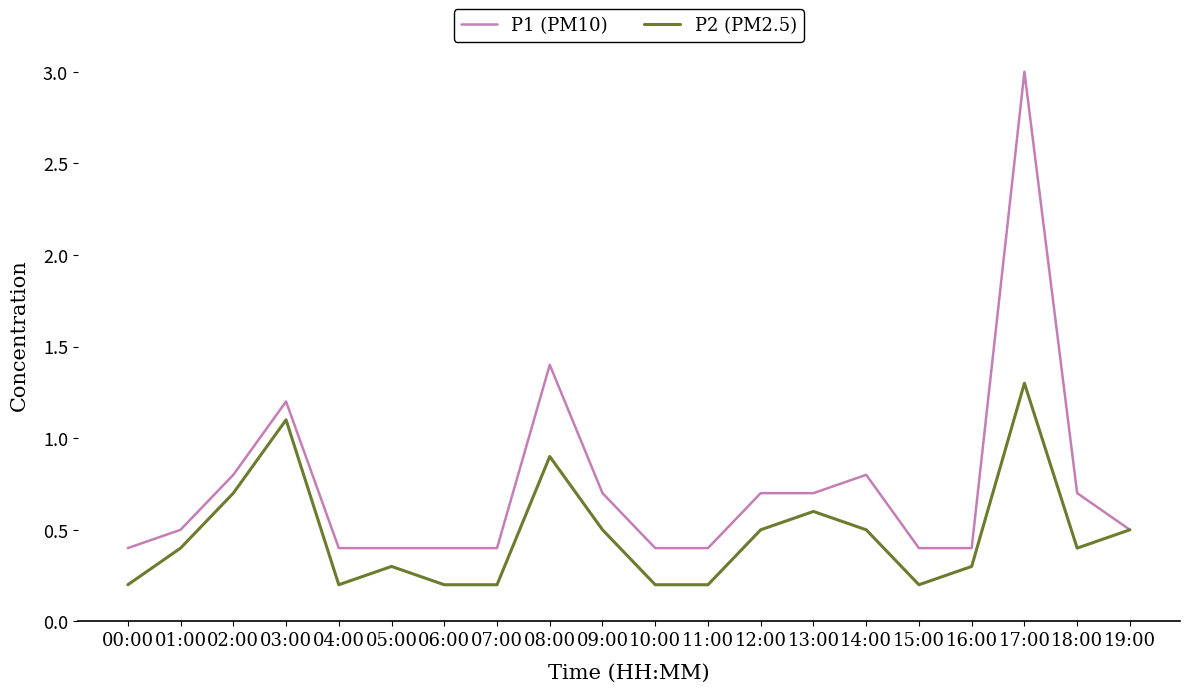

What is the maximum value shown in the chart?

3.0